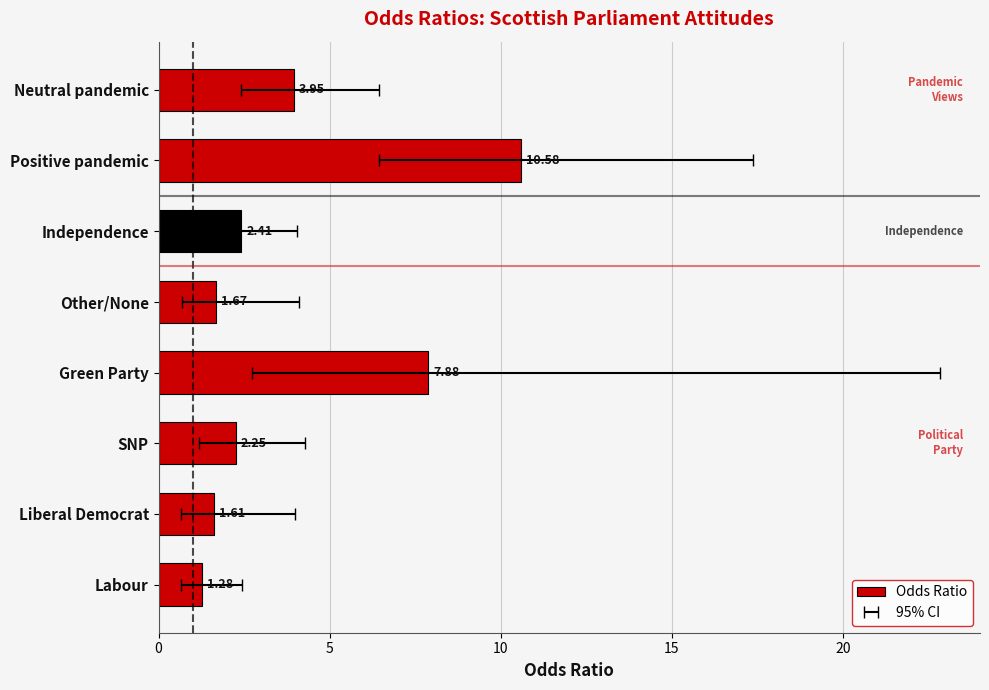

What position from the right is Labour?

8